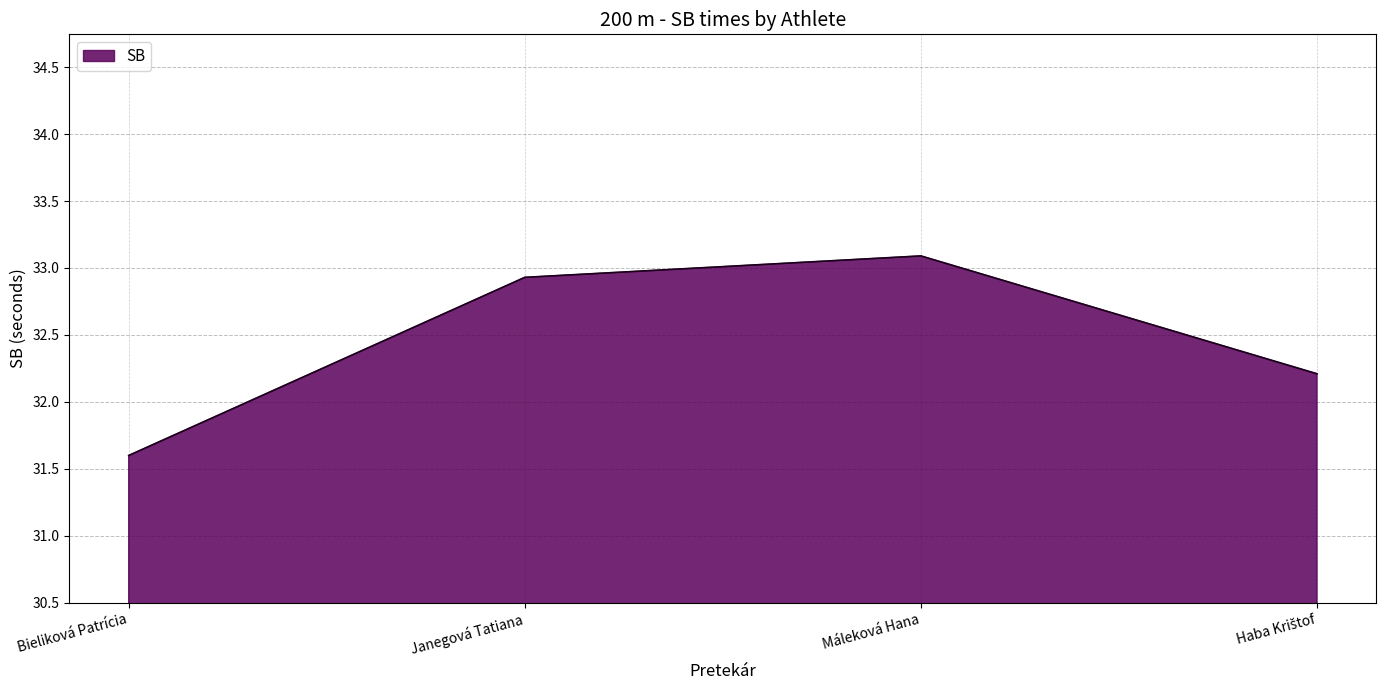

Is it true that the value at Máleková Hana is 18.5?

False